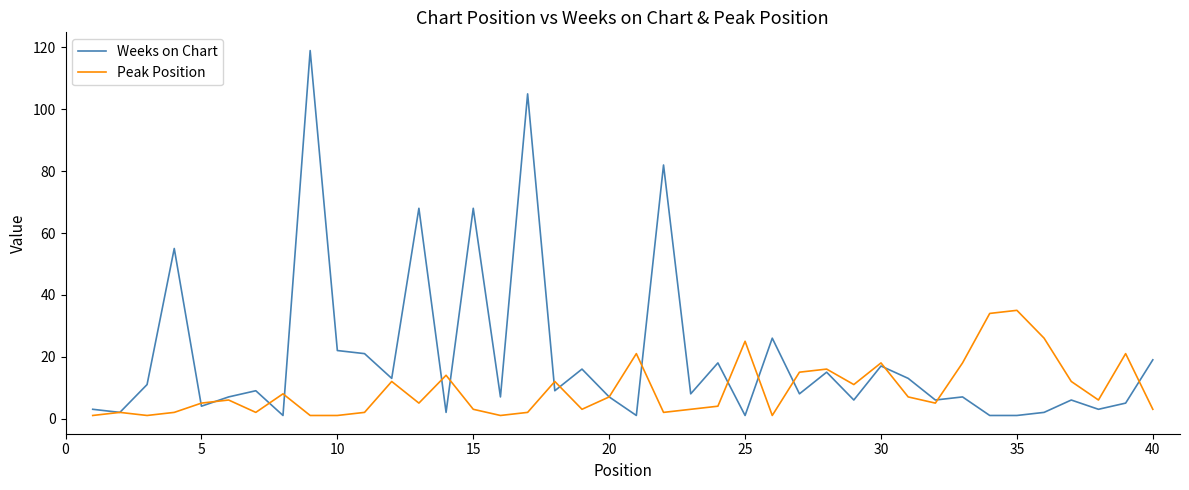

Rank the series by their average value, from highest to lowest.

Weeks on Chart, Peak Position